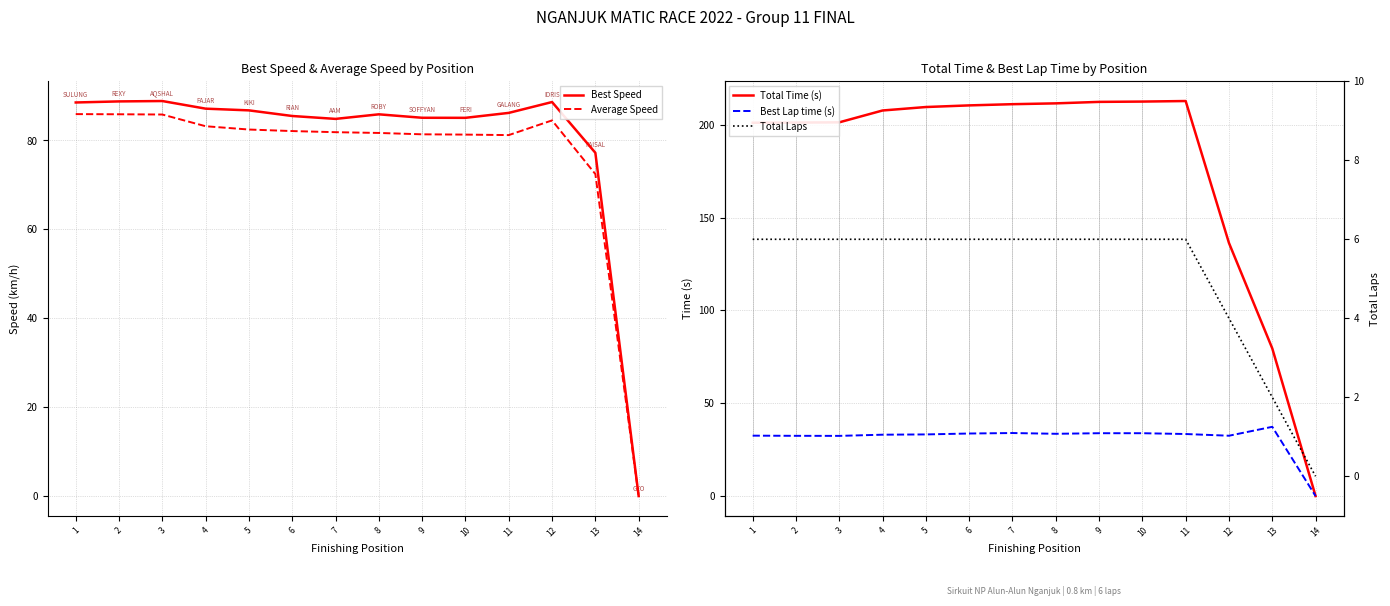

What is the difference between the maximum and minimum values in the Total Time (s) series?

212.8